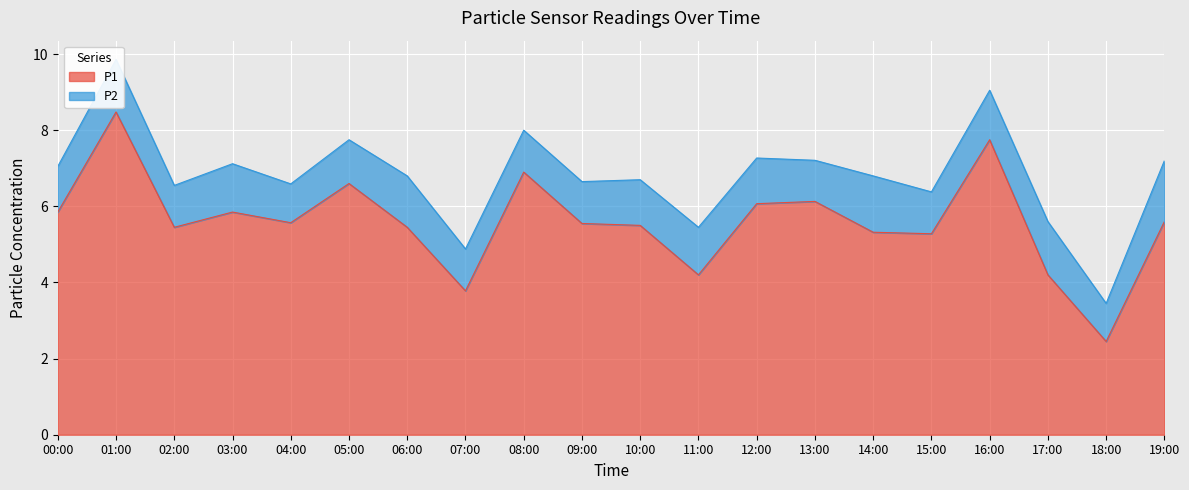

What is the value of the 8th point from the left?

3.8